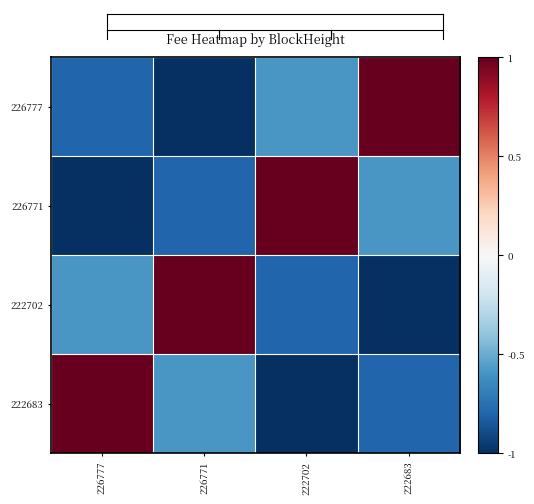

At how many categories does at least one series exceed 0?

4